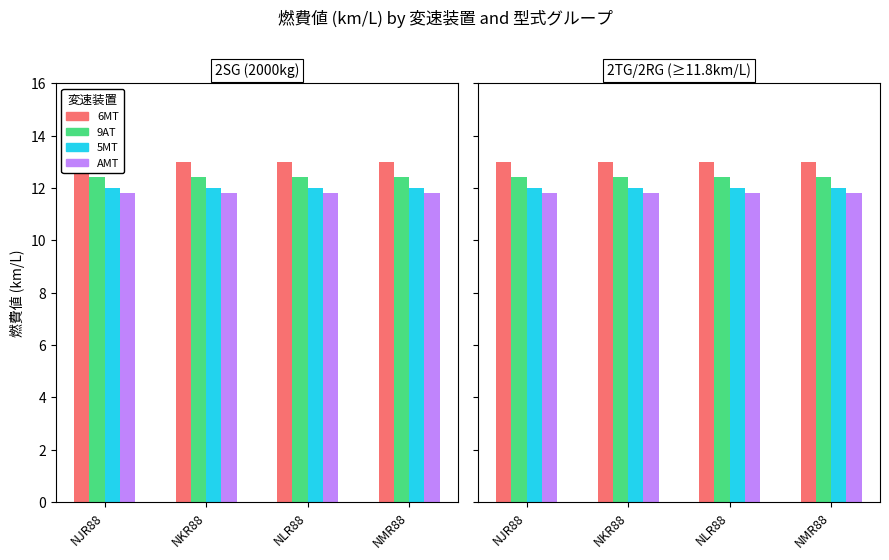

Which series changed the most between NLR88 and NMR88?

6MT